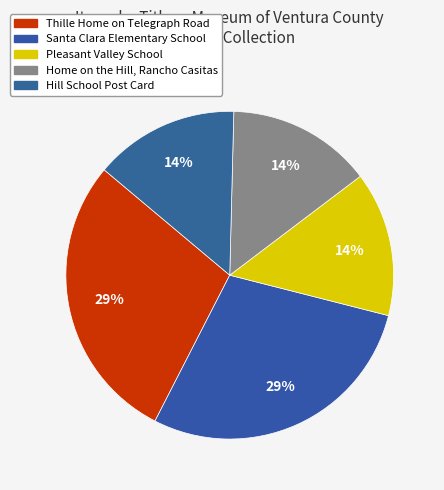

Is there any slice that represents more than half of the pie?

No